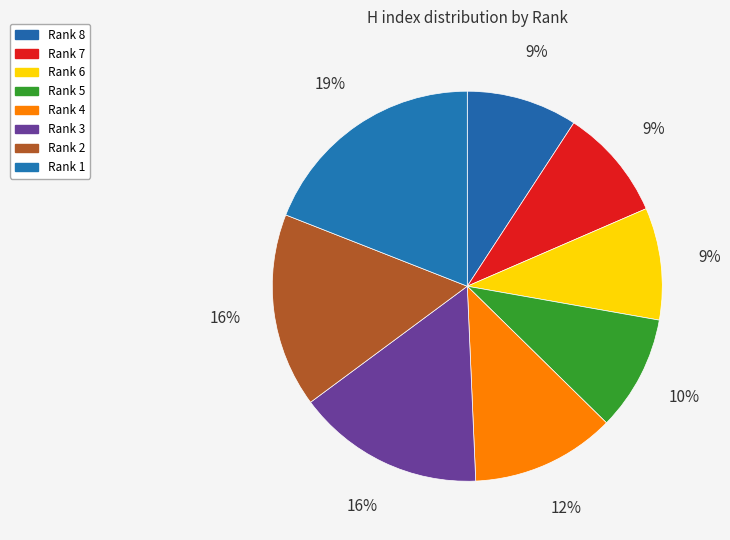

Approximately how many times larger is the value at Rank 6 compared to Rank 5?

1.0